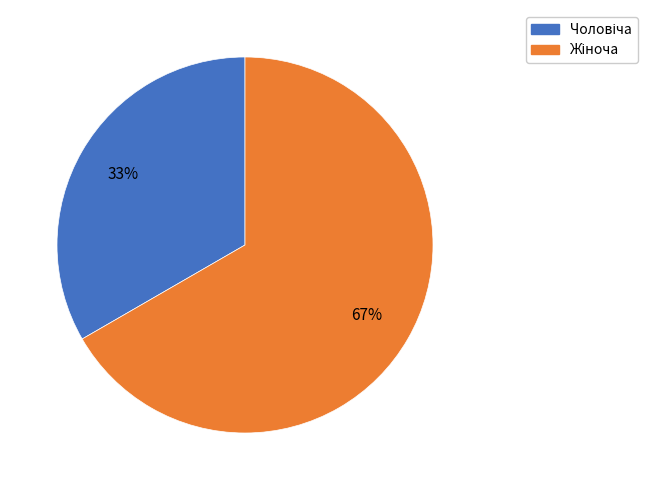

Does any single category account for the majority?

Yes